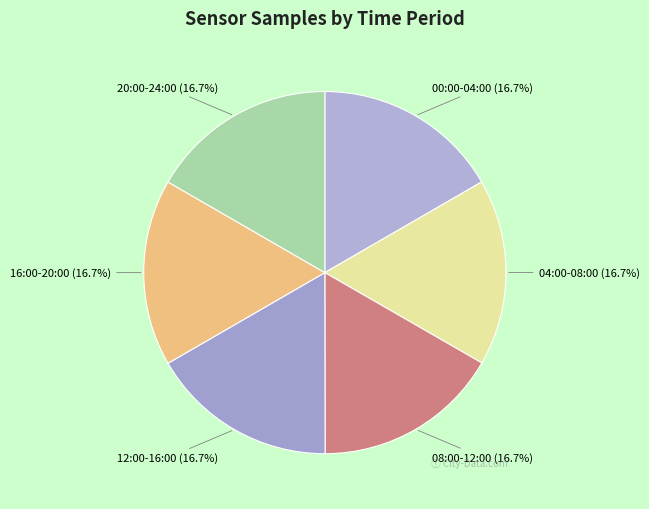

Is 00:00-04:00 the majority of the pie?

No